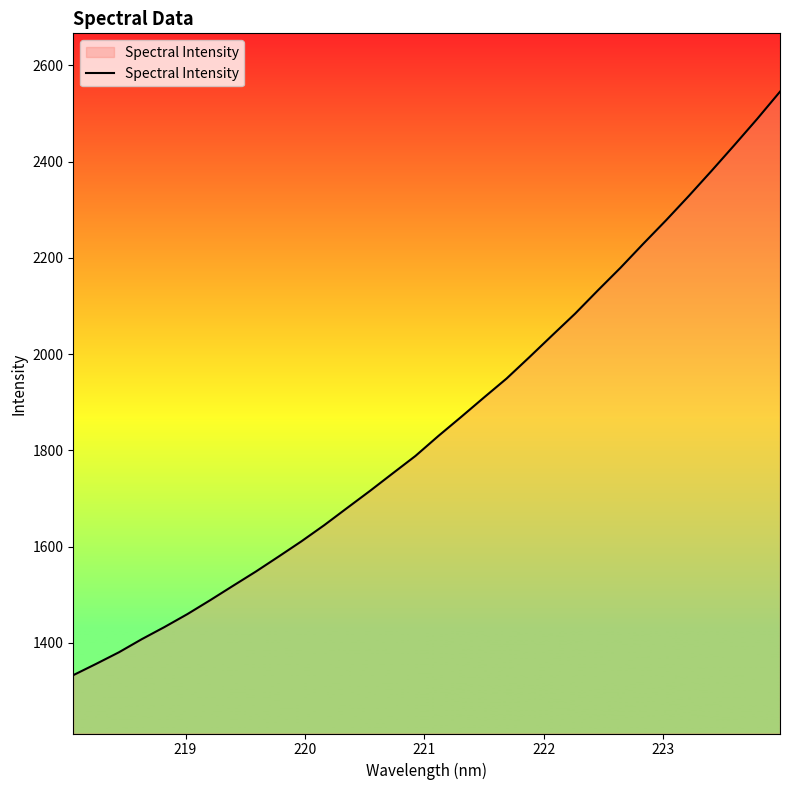

What is the smallest value displayed?

1332.9